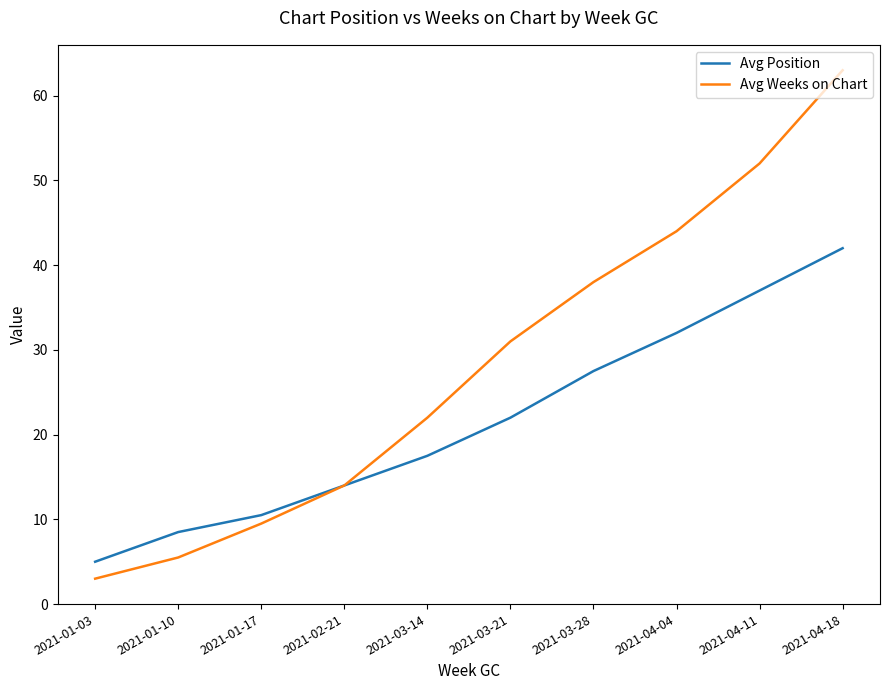

Which series has the largest range (max minus min)?

Avg Weeks on Chart